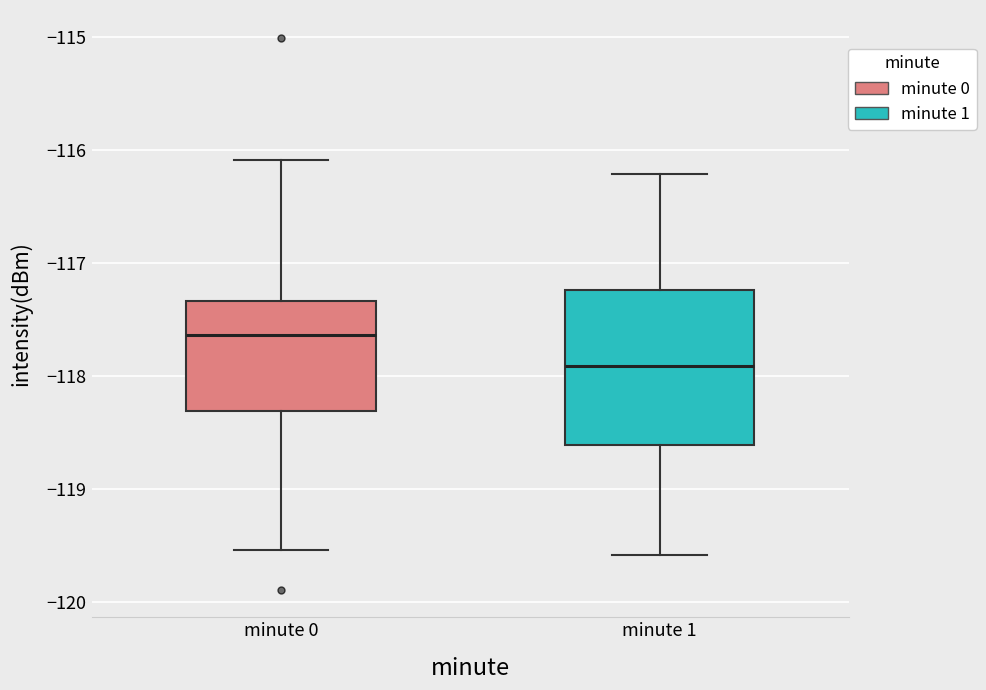

Reading left to right, read every box against the y-axis: the position of its median line, the range the box covers, and the ends of its whiskers. The values are not printed on the chart, so give them approximately, as read against the axis.

minute 0: median -117.6, box -118.3 to -117.3, whiskers -119.5 to -116.1
minute 1: median -117.9, box -118.6 to -117.2, whiskers -119.6 to -116.2